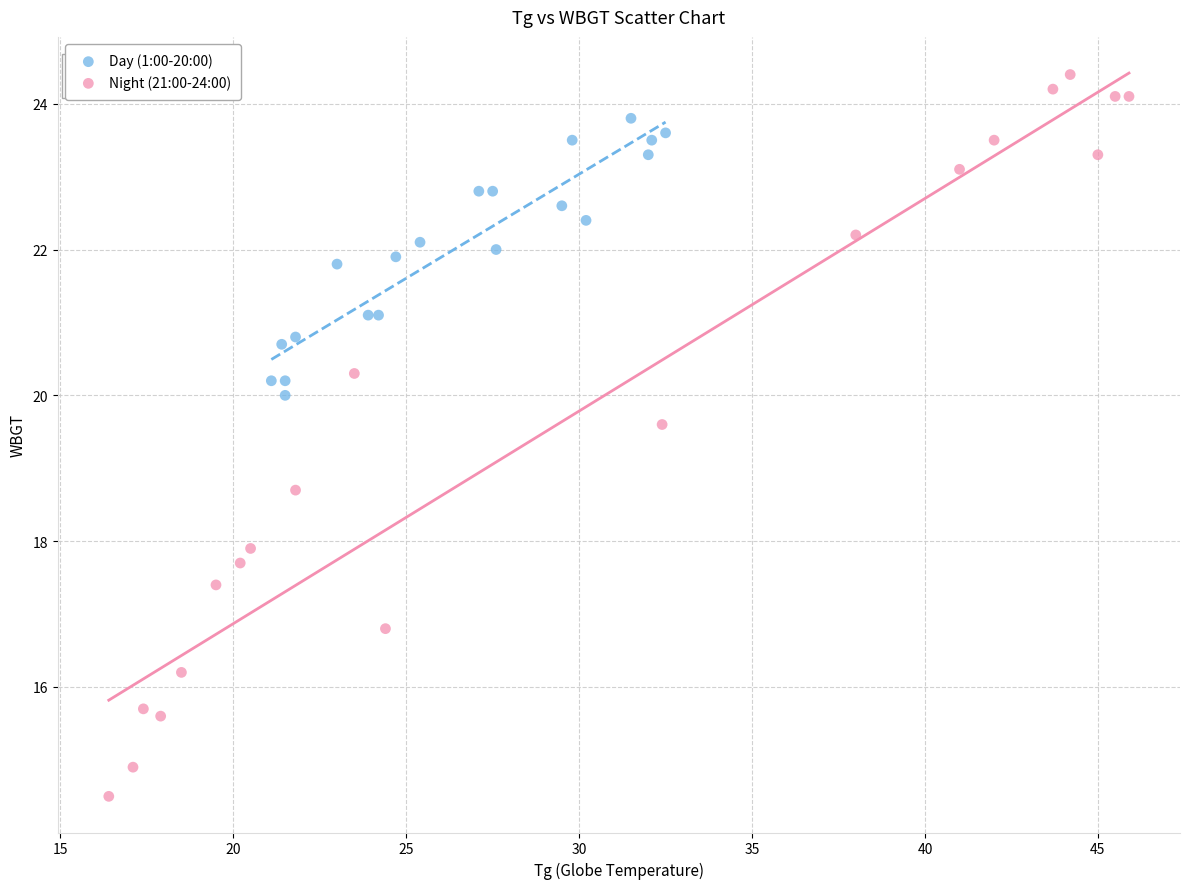

What are all the series names shown in the legend?

Day (1:00-20:00), Night (21:00-24:00)